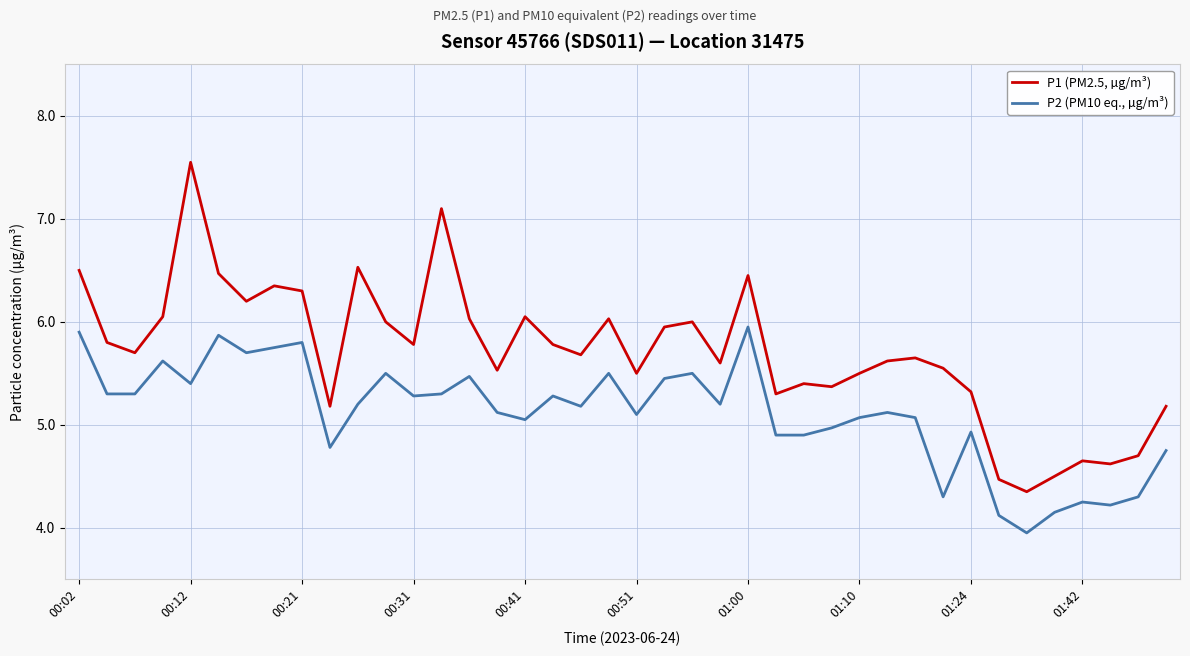

What is the average value of the P1 (PM2.5, µg/m³) series?

5.7